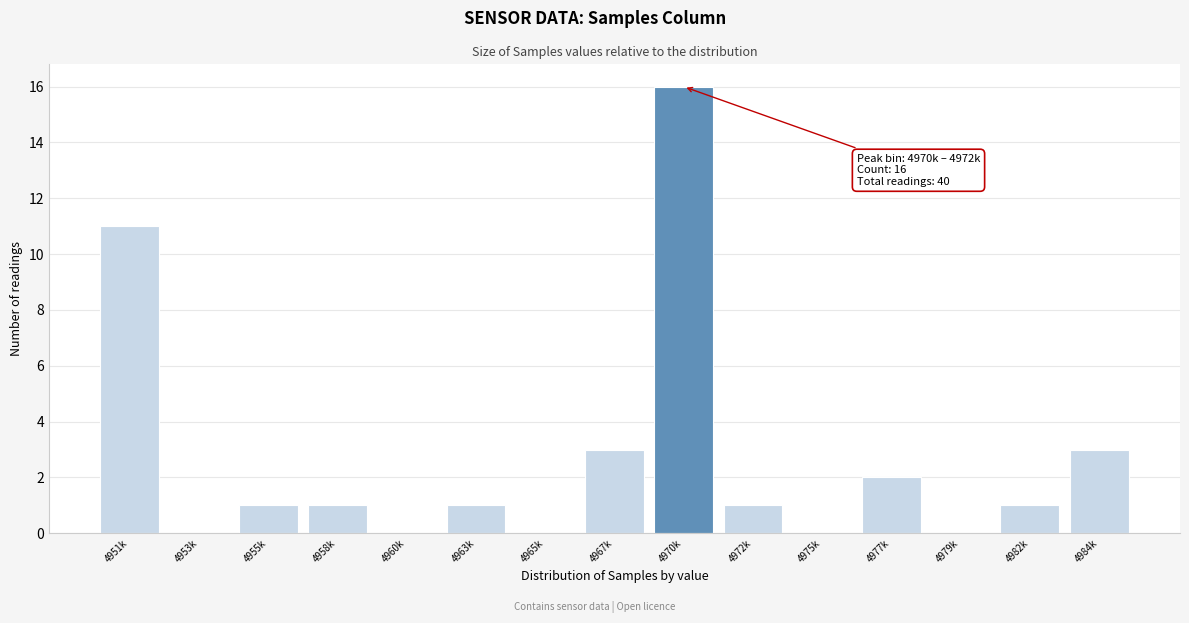

Reading left to right, list all the values displayed in this chart.

4951k=11	4953k=0	4955k=1	4958k=1	4960k=0	4963k=1	4965k=0	4967k=3	4970k=16	4972k=1	4975k=0	4977k=2	4979k=0	4982k=1	4984k=3